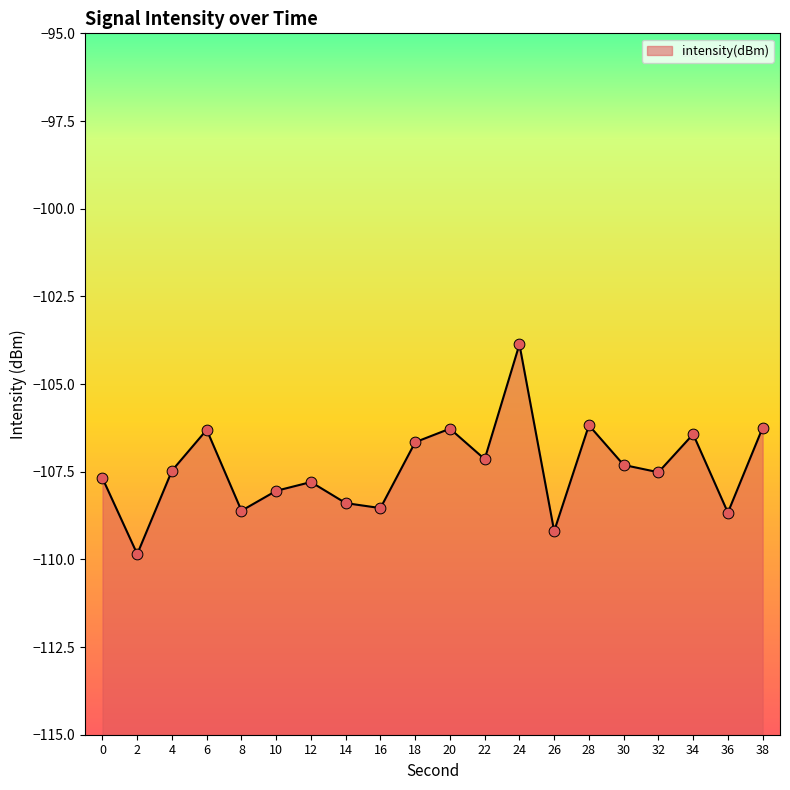

What is the change in value from 10 to 38?

+1.8